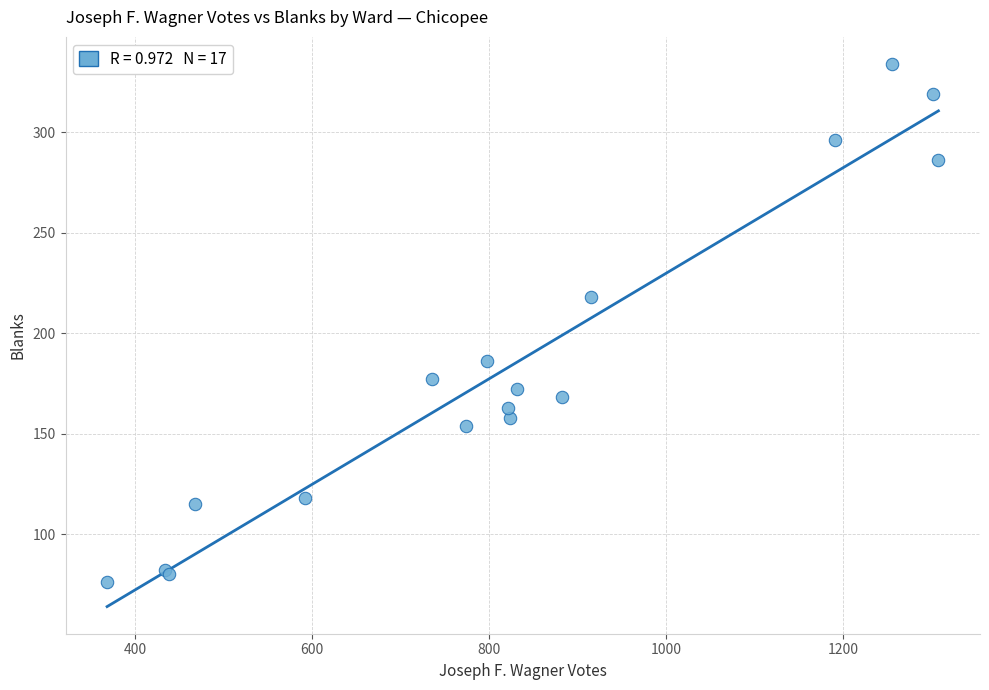

What Y value in the scatter plot is closest to 205?

218